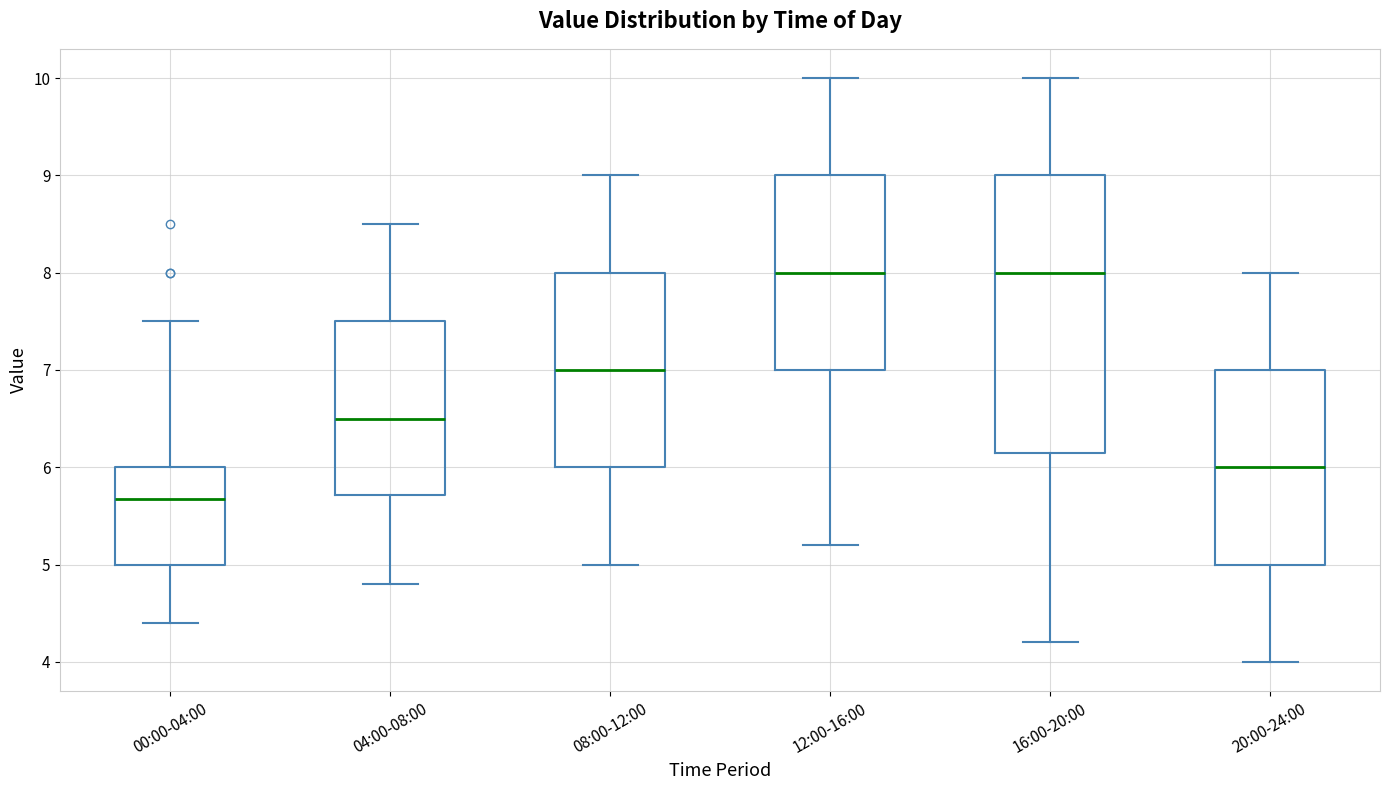

Comparing the boxes themselves (not the whiskers), which one is the tallest?

16:00-20:00